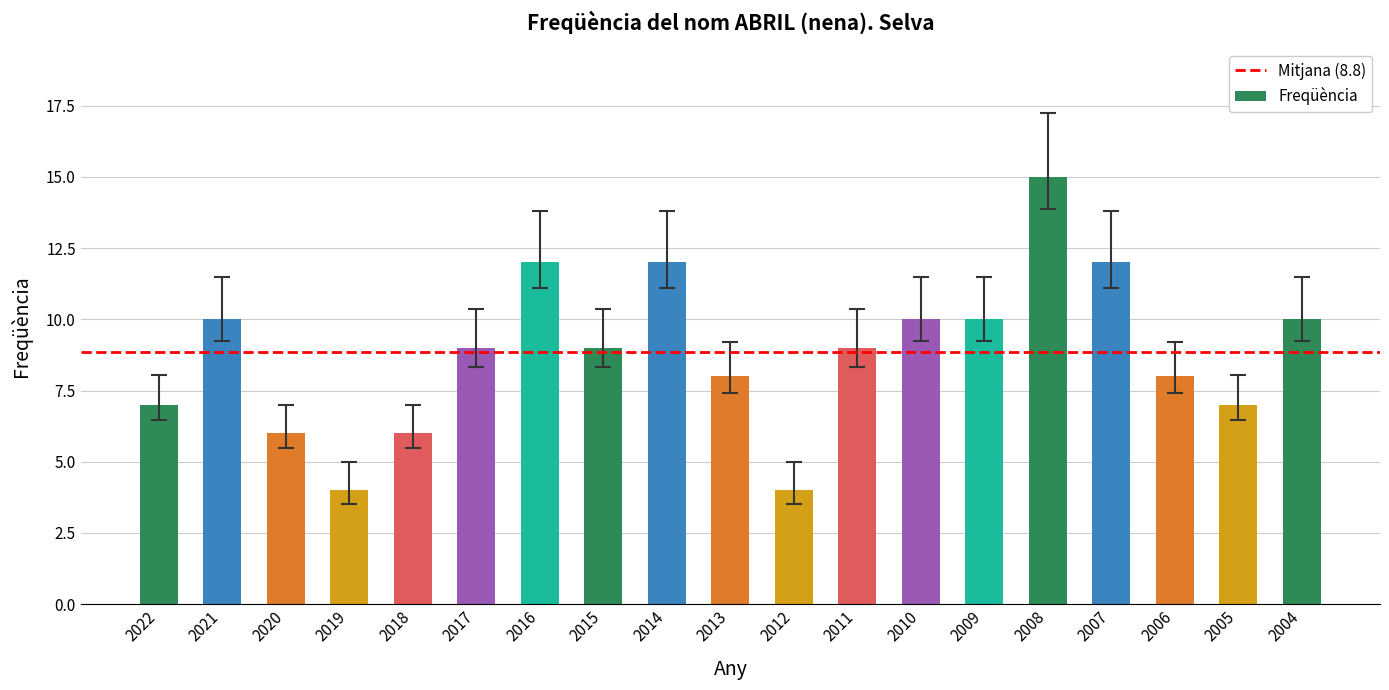

What is the value of the 14th bar from the left?

10